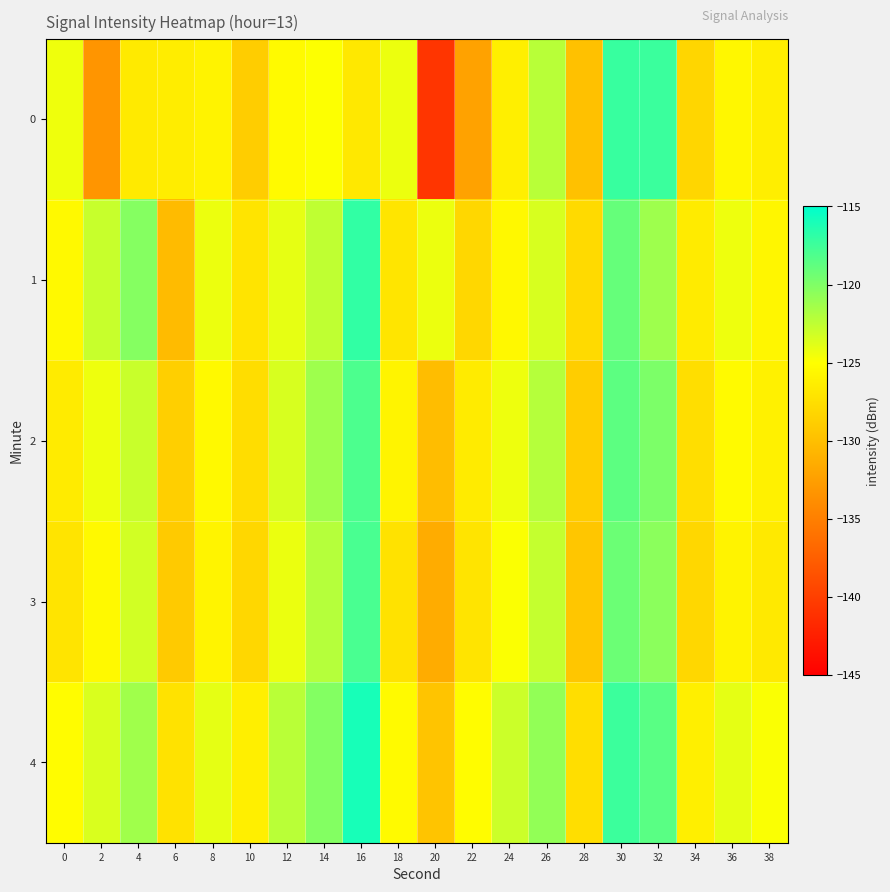

Reading left to right, list all the values displayed in this chart.

0: 0=-124.4	2=-133.2	4=-126.6	6=-126.4	8=-125.9	10=-128.9	12=-125.4	14=-124.9	16=-126.8	18=-124.3	20=-140.7	22=-132.2	24=-126.2	26=-122.2	28=-129.9	30=-117.2	32=-117.3	34=-128.2	36=-125.7	38=-126.4
1: 0=-125.5	2=-122.8	4=-120.3	6=-130.3	8=-124.3	10=-127.1	12=-124.1	14=-122.6	16=-116.9	18=-127.0	20=-124.3	22=-128.1	24=-125.5	26=-123.5	28=-127.9	30=-119.0	32=-121.2	34=-126.5	36=-124.3	38=-125.7
2: 0=-126.5	2=-124.3	4=-122.9	6=-128.8	8=-125.4	10=-127.7	12=-123.5	14=-121.2	16=-118.0	18=-125.8	20=-130.1	22=-126.5	24=-124.3	26=-122.1	28=-128.9	30=-118.7	32=-119.9	34=-127.5	36=-125.3	38=-126.1
3: 0=-127.1	2=-125.4	4=-123.2	6=-129.1	8=-125.9	10=-128.1	12=-124.2	14=-122.1	16=-117.9	18=-127.2	20=-131.5	22=-127.1	24=-124.9	26=-122.7	28=-129.5	30=-119.2	32=-120.5	34=-128.1	36=-125.9	38=-126.7
4: 0=-125.2	2=-123.5	4=-121.3	6=-127.2	8=-124.0	10=-126.2	12=-122.3	14=-120.2	16=-116.0	18=-125.3	20=-129.6	22=-125.2	24=-123.0	26=-120.8	28=-127.6	30=-117.3	32=-118.6	34=-126.2	36=-124.0	38=-124.8